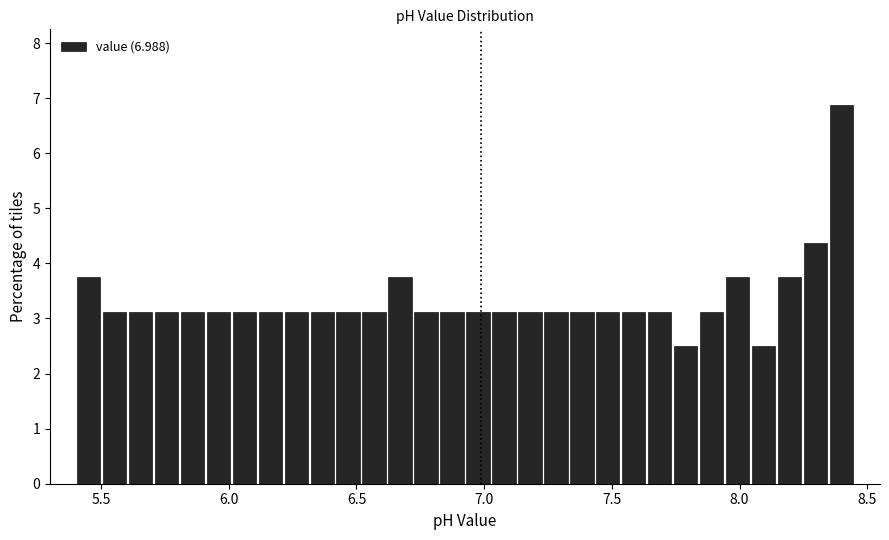

Read against the x-axis, roughly where is the centre of the tallest bar?

8.40